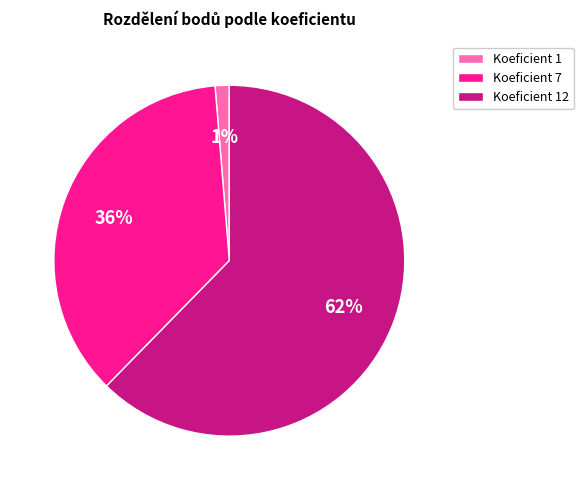

Is there a majority slice in this chart?

Yes